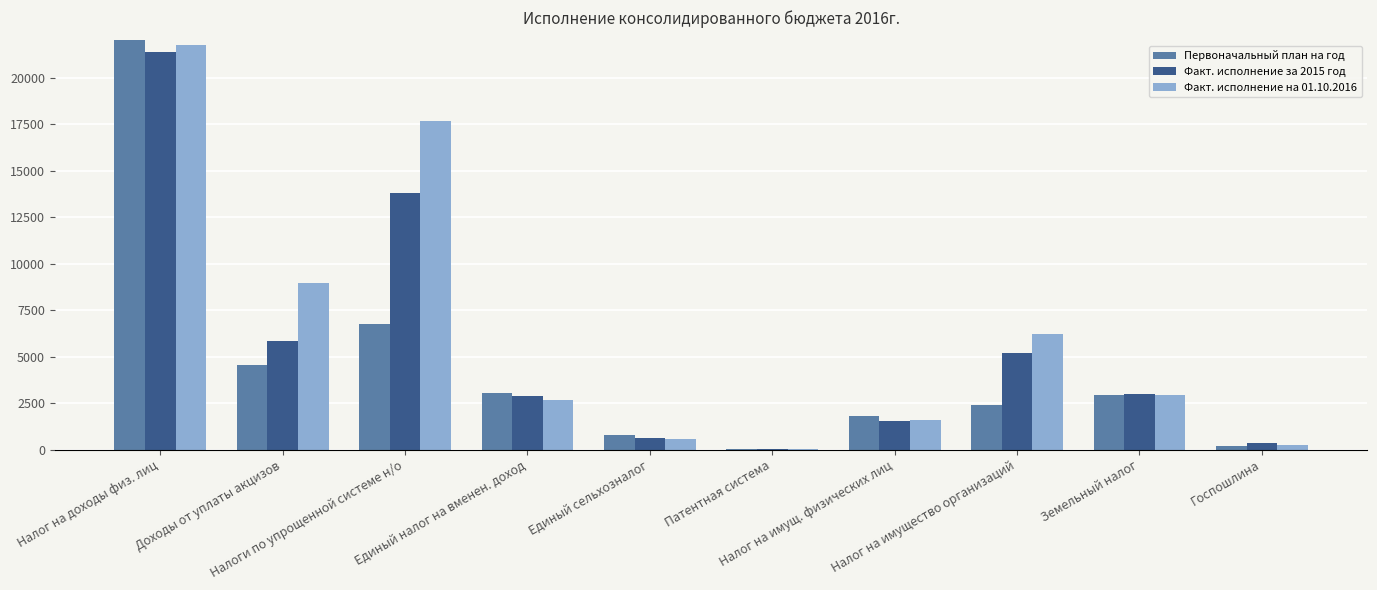

Rank the categories by Первоначальный план на год value from lowest to highest.

Патентная система, Госпошлина, Единый сельхозналог, Налог на имущ. физических лиц, Налог на имущество организаций, Земельный налог, Единый налог на вменен. доход, Доходы от уплаты акцизов, Налоги по упрощенной системе н/о, Налог на доходы физ. лиц